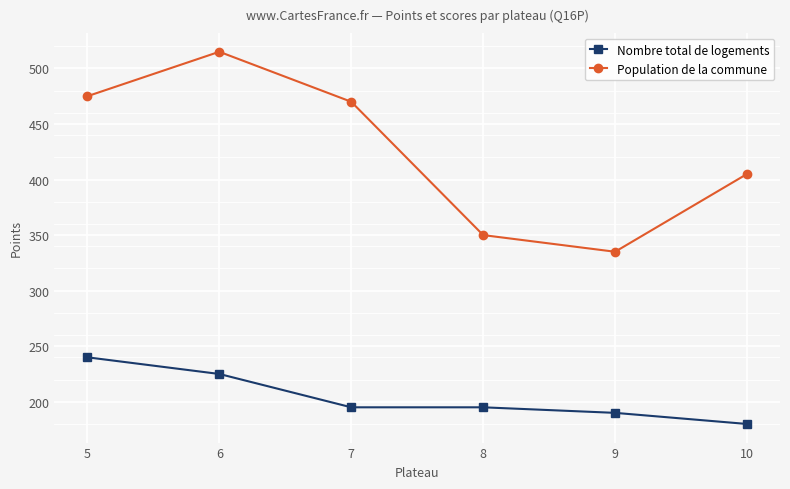

What is the spread (max minus min) of values at 9?

145